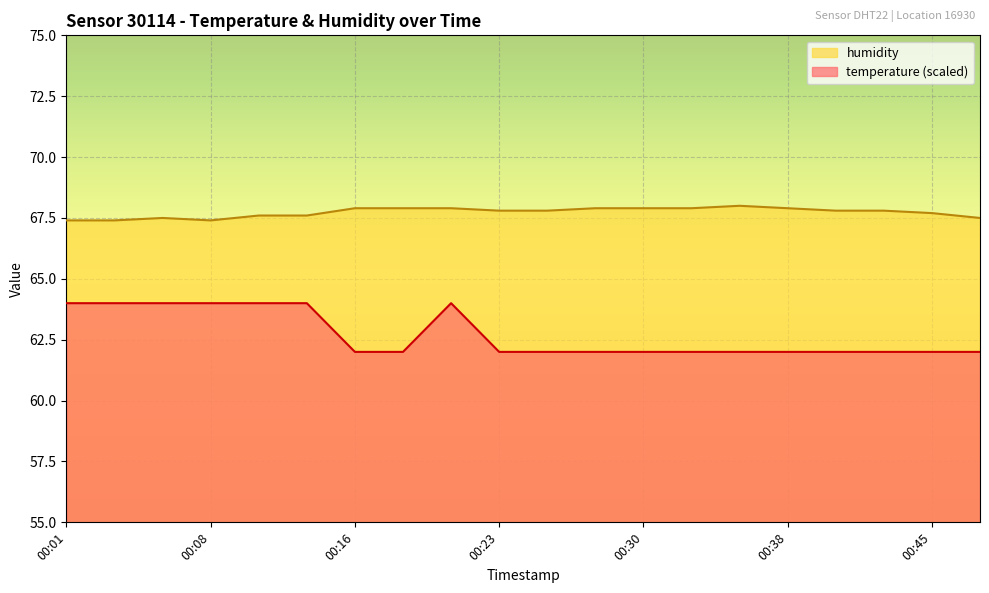

Reading left to right, transcribe all the data shown in this chart.

temperature: 64.0	64.0	64.0	64.0	64.0	64.0	62.0	62.0	64.0	62.0	62.0	62.0	62.0	62.0	62.0	62.0	62.0	62.0	62.0	62.0
humidity: 67.4	67.4	67.5	67.4	67.6	67.6	67.9	67.9	67.9	67.8	67.8	67.9	67.9	67.9	68.0	67.9	67.8	67.8	67.7	67.5